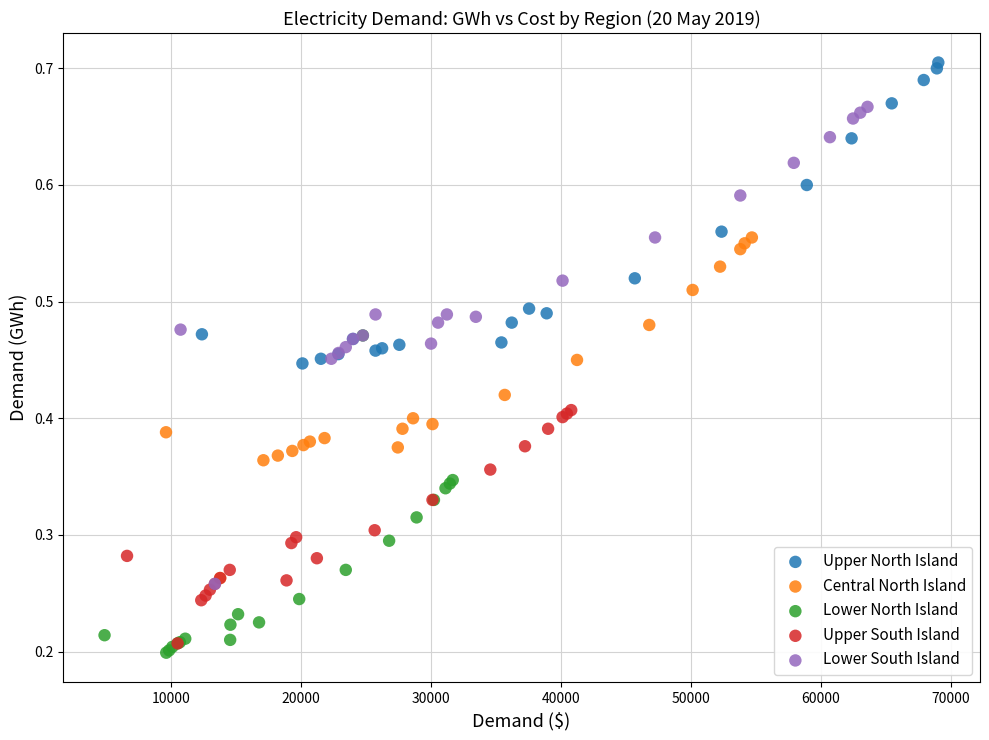

Which series reaches the minimum Y coordinate?

Lower North Island